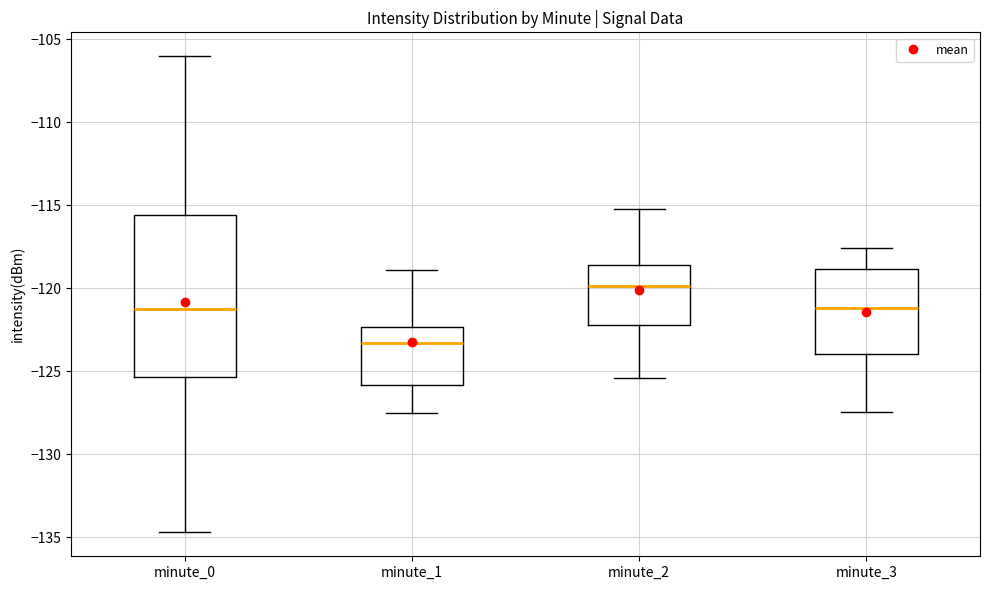

Reading left to right, transcribe this box plot: for each box, give where its median line is, the range the box spans, and where its two whiskers end, as read against the y-axis. The values are not printed on the chart, so give them approximately, as read against the axis.

minute_0: median -121.0, box -125.5 to -115.5, whiskers -134.5 to -106.0
minute_1: median -123.5, box -126.0 to -122.5, whiskers -127.5 to -119.0
minute_2: median -120.0, box -122.0 to -118.5, whiskers -125.5 to -115.0
minute_3: median -121.0, box -124.0 to -119.0, whiskers -127.5 to -117.5